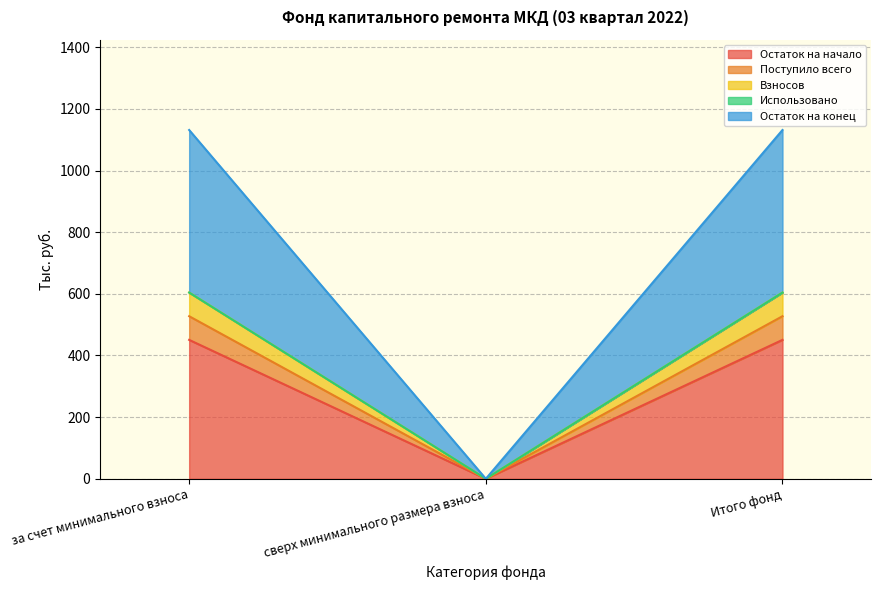

Does the chart have visible grid lines?

Yes